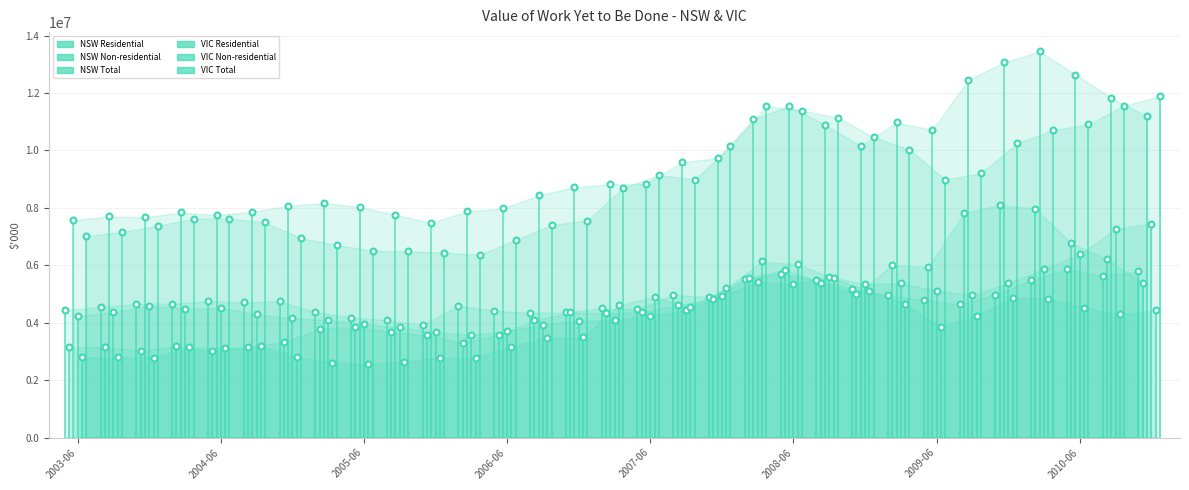

Which series reaches the minimum Y coordinate?

VIC Non-residential